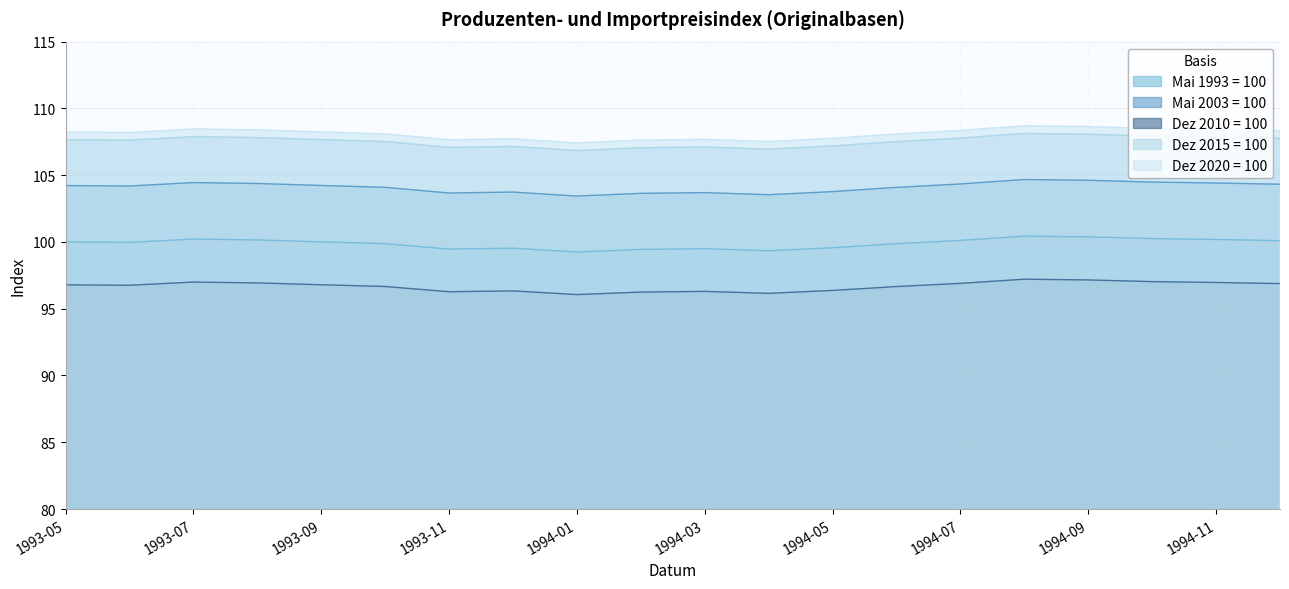

What position from the left is 1994-02?

10